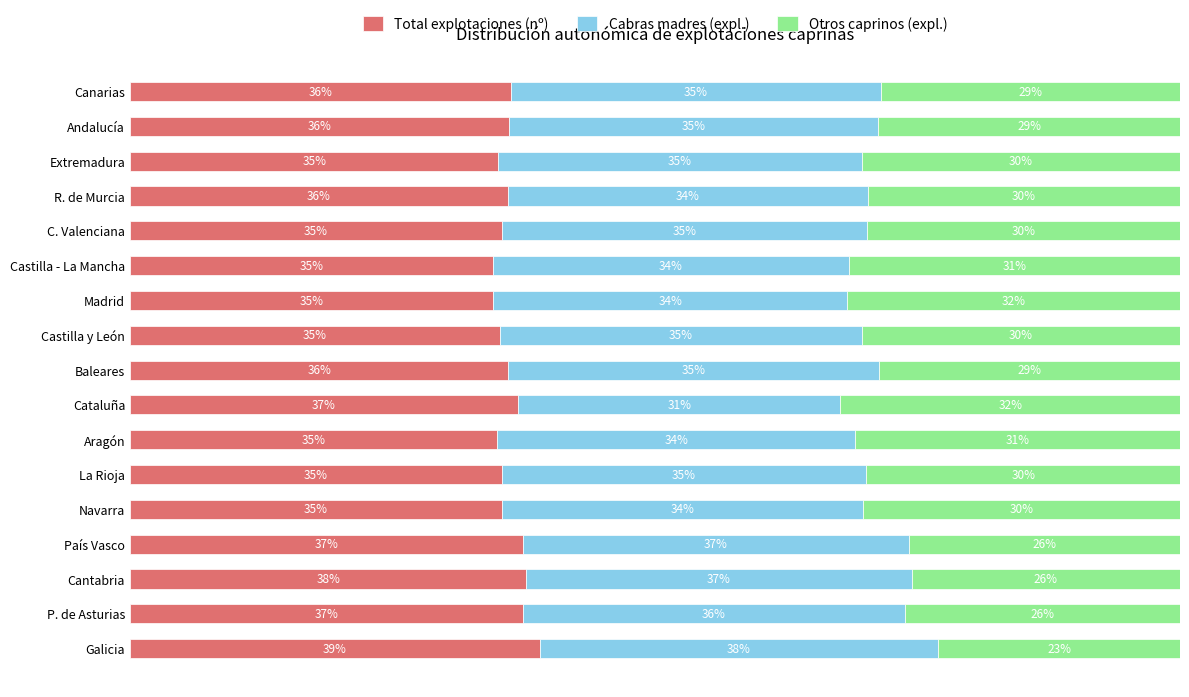

At which label does Total explotaciones (nº) reach its peak?

Galicia